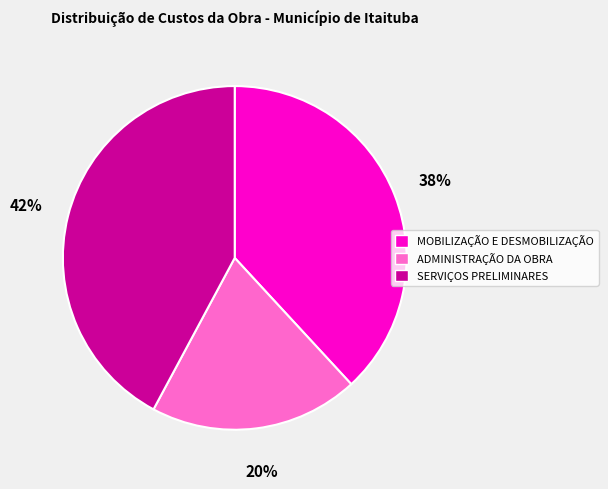

Which slice is the largest?

SERVIÇOS PRELIMINARES